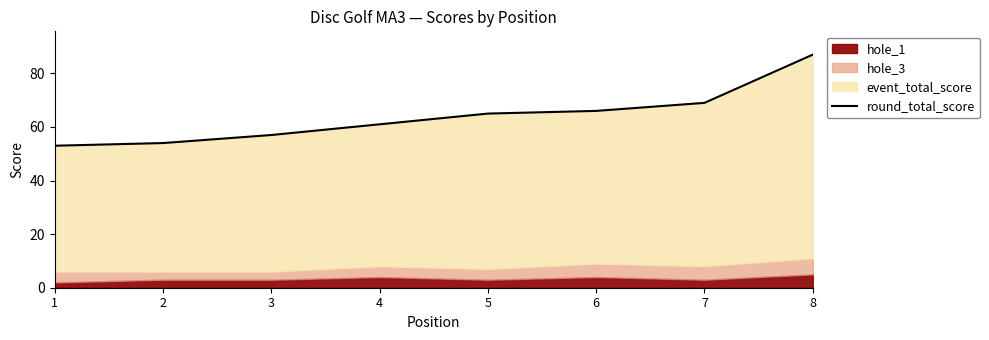

What is the change in value from 1 to 2?

+1